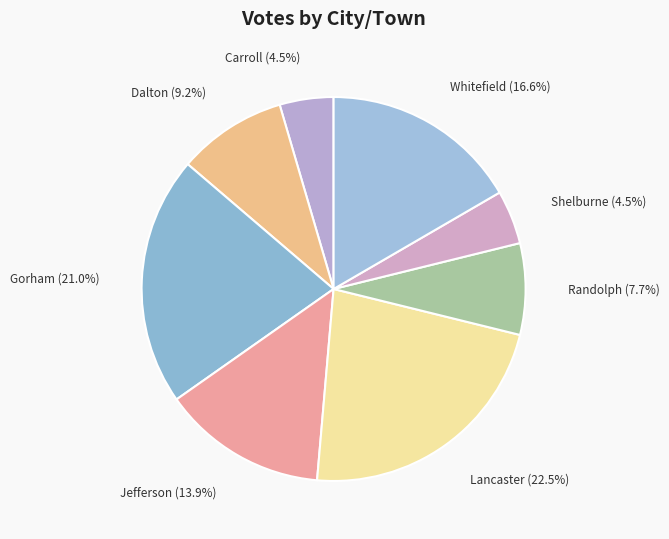

To the nearest percent, what is the difference between the largest and smallest slice percentages?

18%